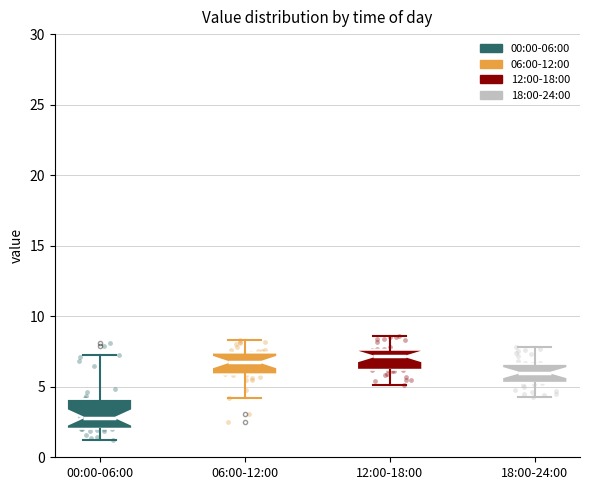

Reading left to right, read every box against the y-axis: the position of its median line, the range the box covers, and the ends of its whiskers. The values are not printed on the chart, so give them approximately, as read against the axis.

00:00-06:00: median 3.0, box 2.0 to 4.0, whiskers 1.0 to 7.5
06:00-12:00: median 7.0, box 6.0 to 7.5, whiskers 4.0 to 8.5
12:00-18:00: median 7.0, box 6.0 to 7.5, whiskers 5.0 to 8.5
18:00-24:00: median 6.0, box 5.5 to 6.5, whiskers 4.5 to 8.0